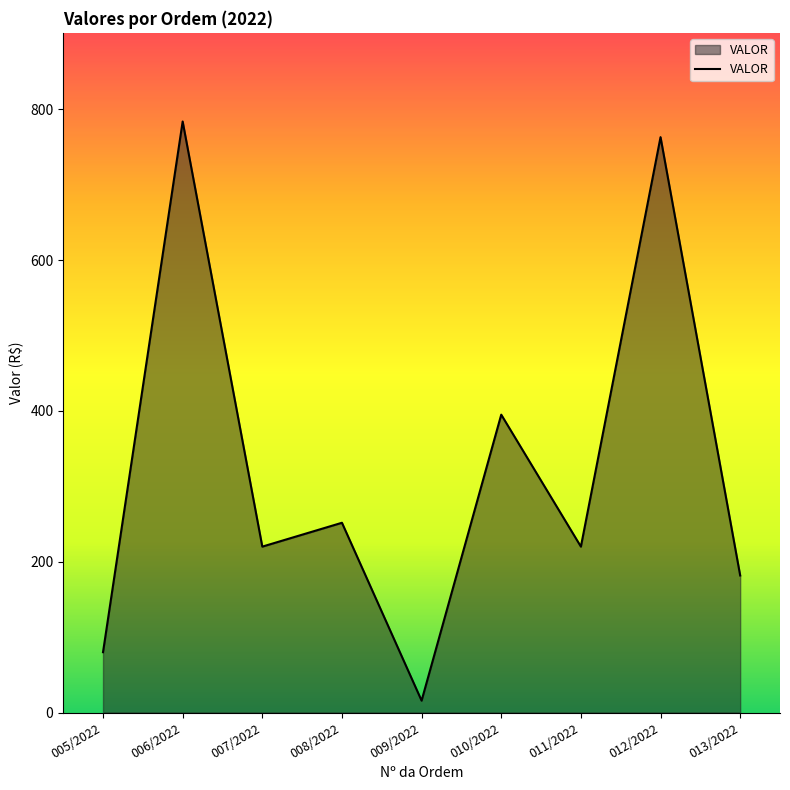

At which label is the value closest to 399?

010/2022